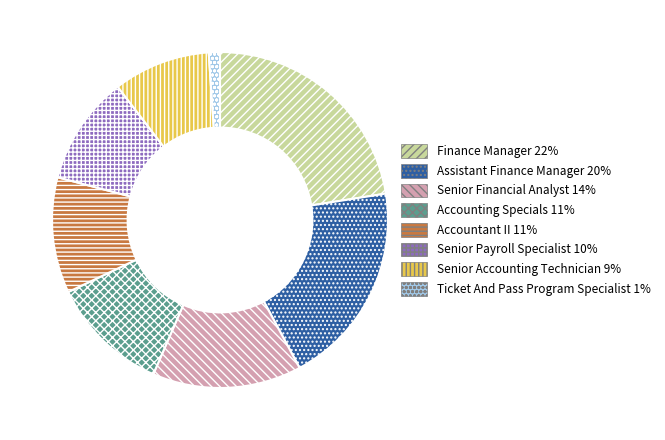

Which has a higher value, Assistant Finance Manager 20% or Ticket And Pass Program Specialist 1%?

Assistant Finance Manager 20%